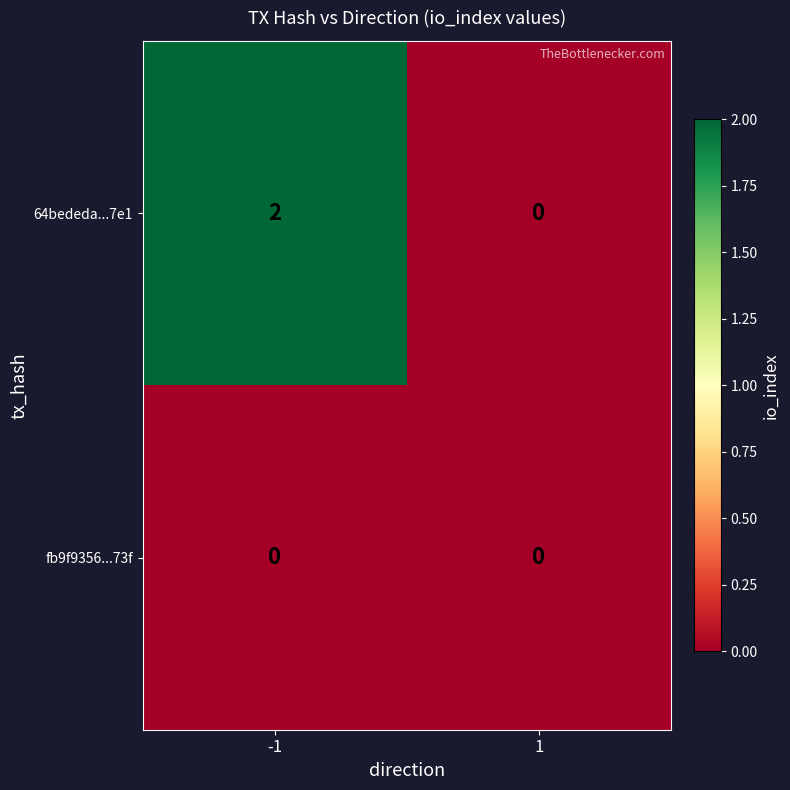

Is it true that 64bededa...7e1 equals 0 at 1?

True